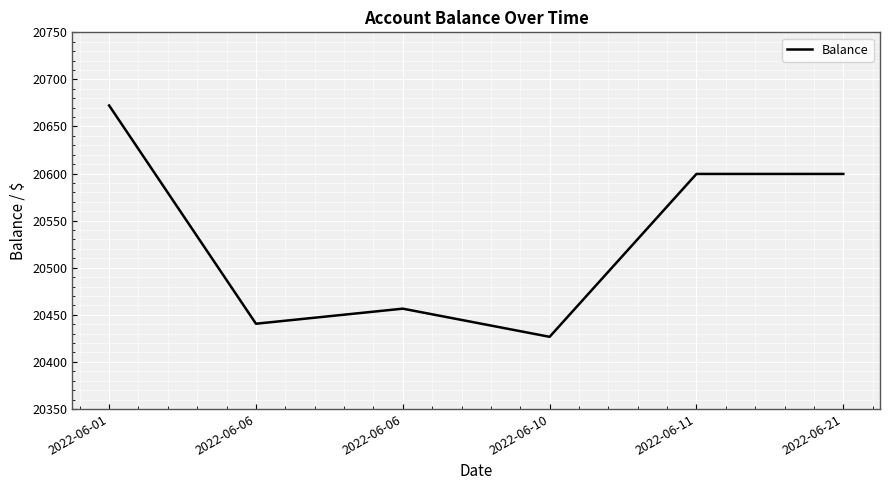

How many series are shown in this chart?

1